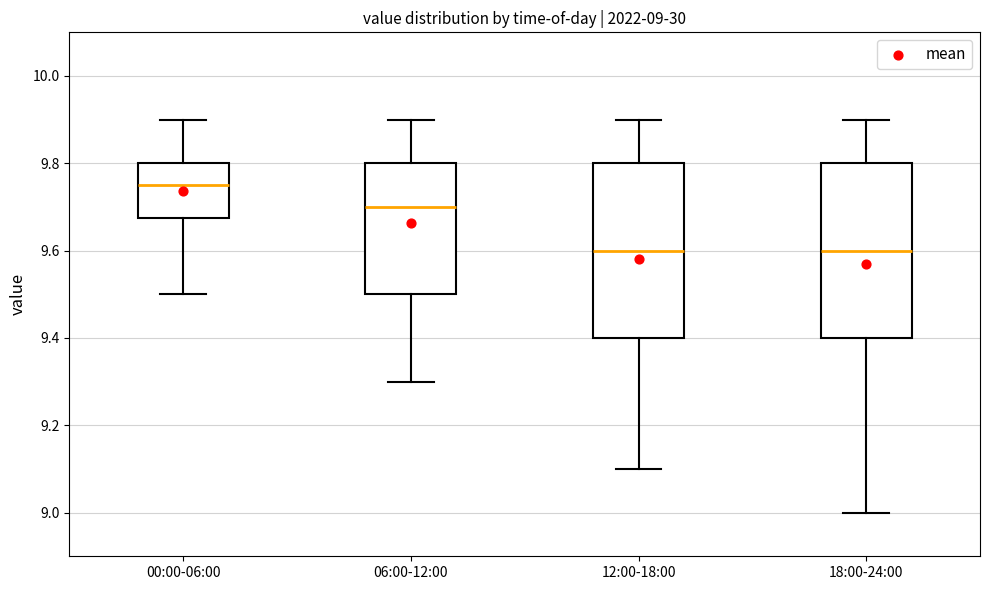

Which box's median line is the highest?

00:00-06:00